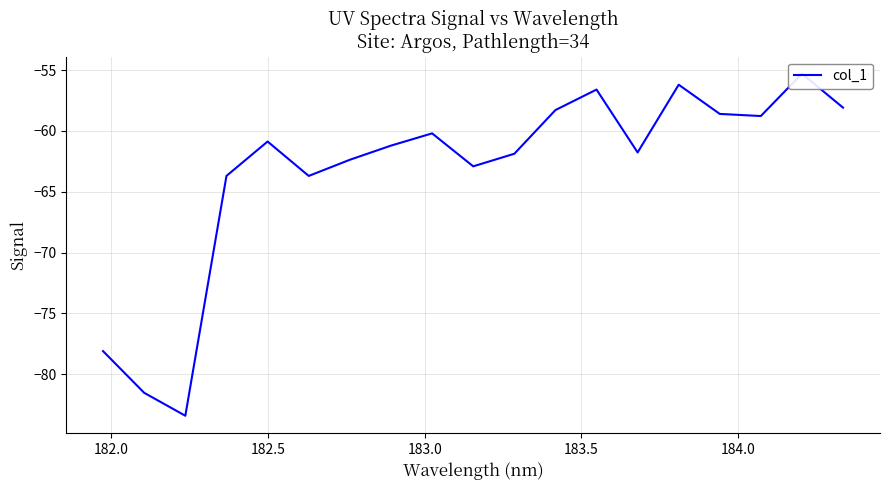

Is this an area chart (filled region under the line)?

No